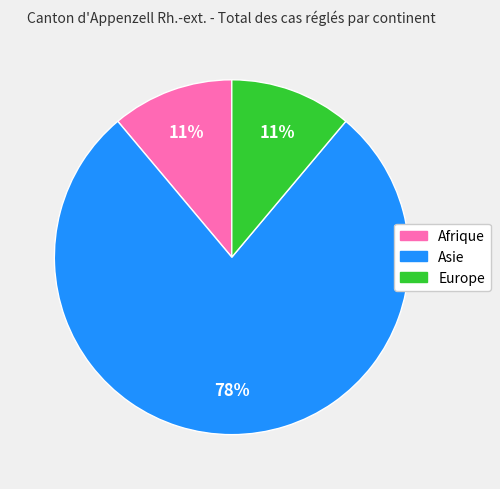

How many slices are in this pie chart?

3